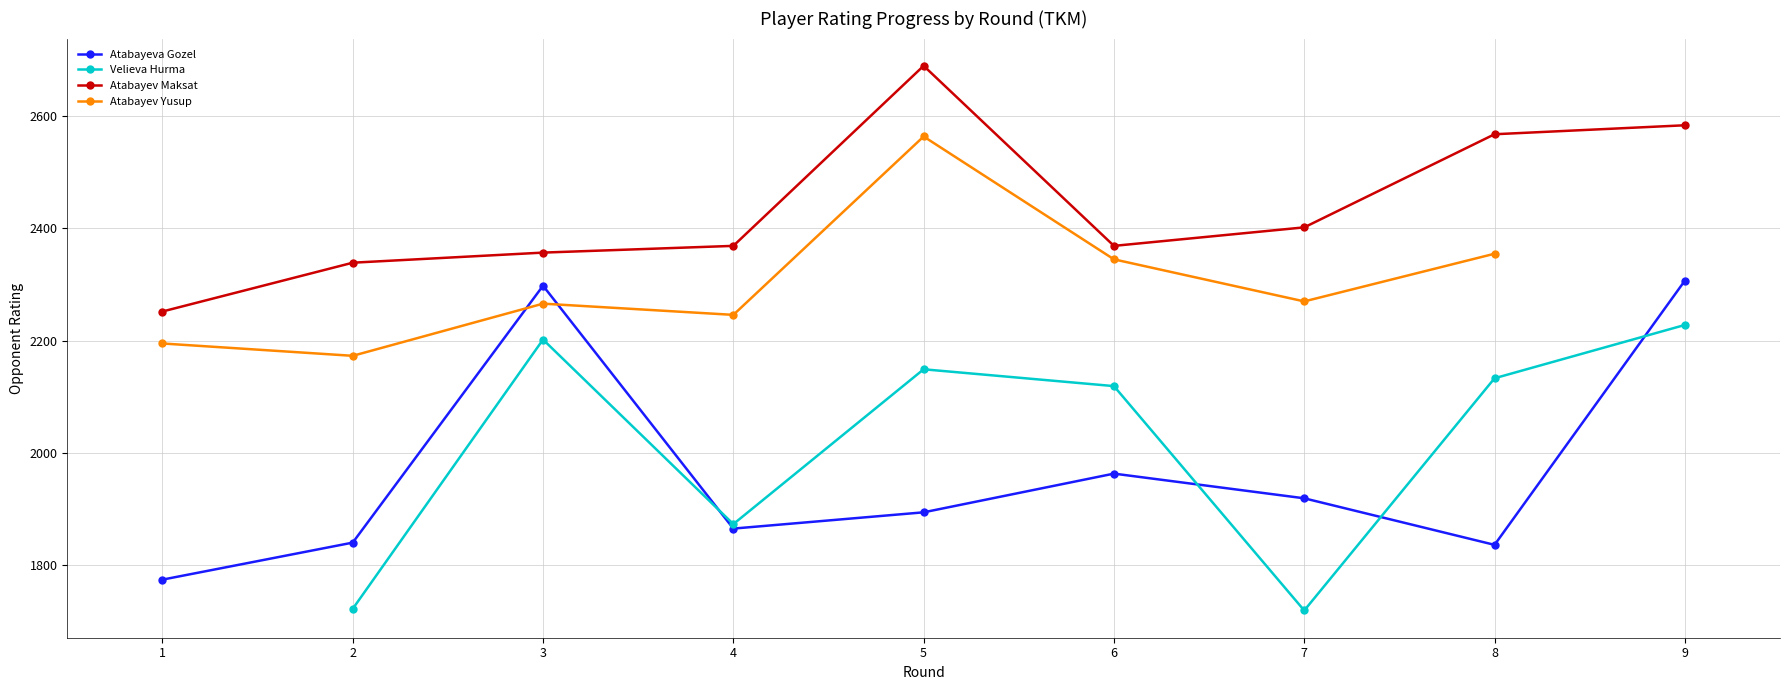

What is the total value across all series at 6?

8796.0